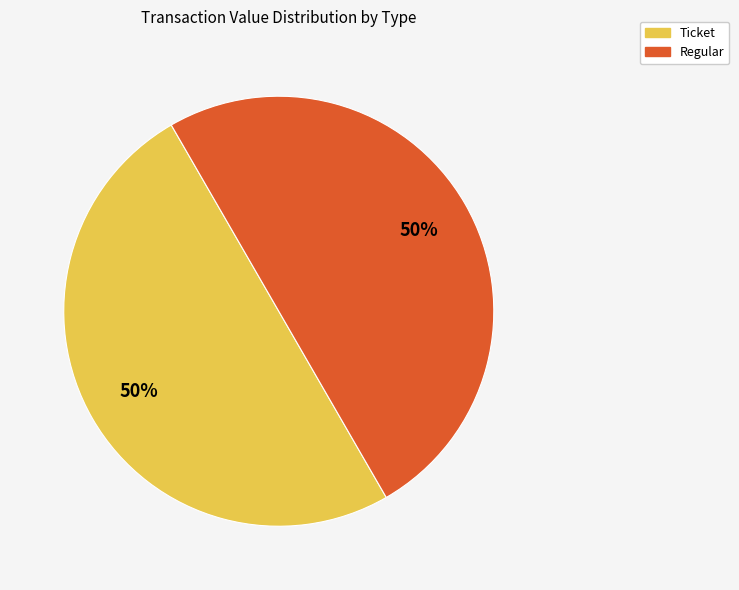

What is the ratio of the value at Regular to the value at Ticket?

1.0